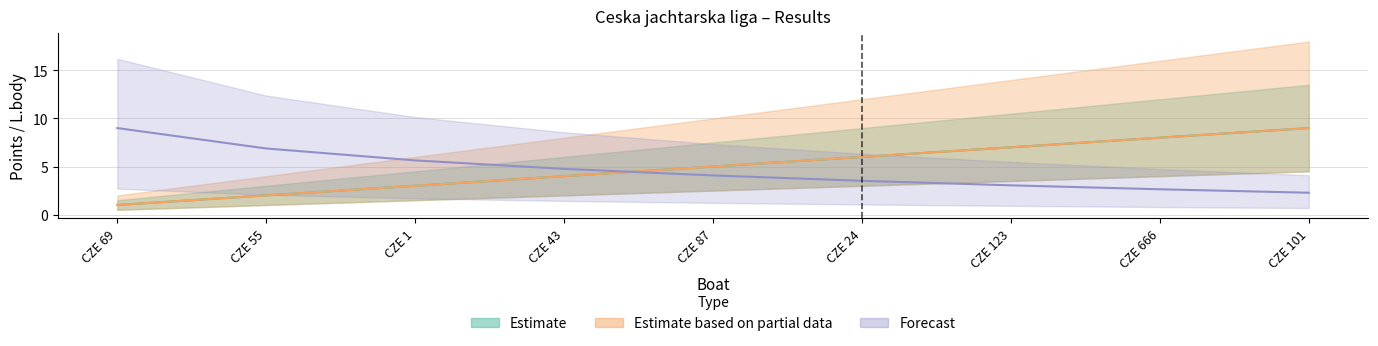

True or false: Pořadí has a value of 10.3 at CZE 24.

False